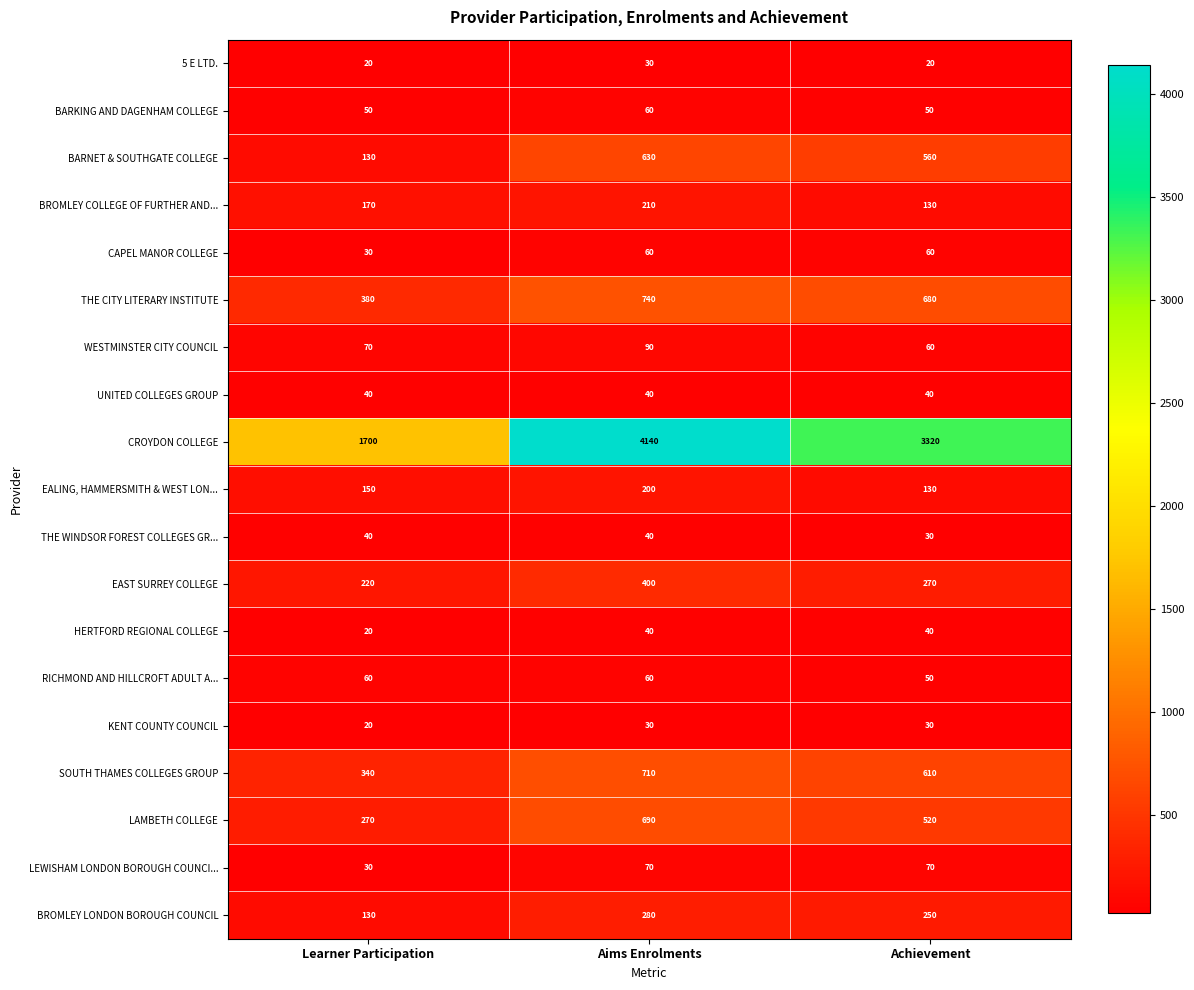

At which label does THE CITY LITERARY INSTITUTE reach its minimum?

Learner Participation